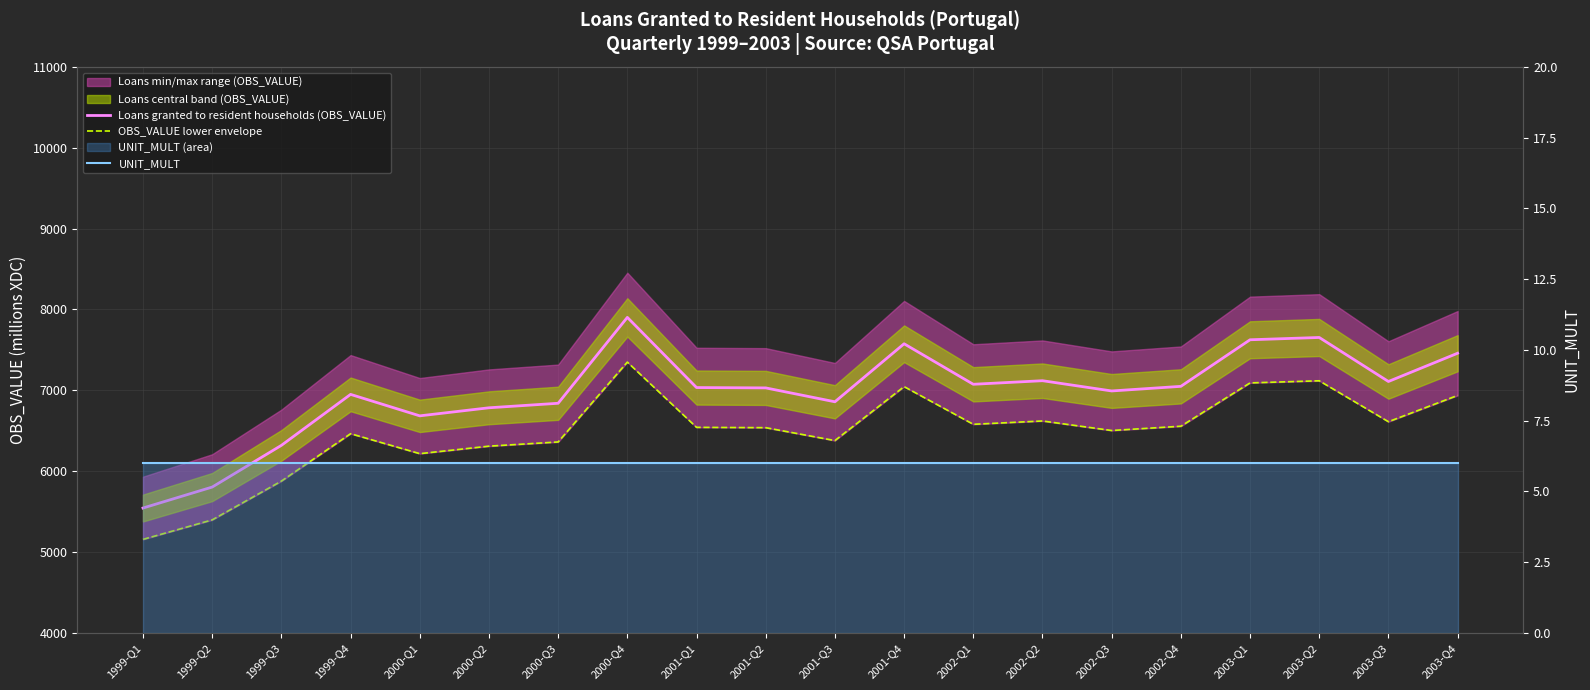

Reading left to right, transcribe all the data shown in this chart.

Loans granted to resident households (OBS_VALUE): 5542.9	5802.3	6318.4	6949.1	6683.5	6783.3	6839.1	7901.9	7033.6	7029.3	6857.6	7575.4	7074.2	7118.4	6991.6	7048.5	7625.0	7653.3	7108.6	7458.4
OBS_VALUE lower envelope: 5154.9	5396.2	5876.1	6462.7	6215.7	6308.5	6360.4	7348.7	6541.2	6537.3	6377.6	7045.1	6579.0	6620.1	6502.2	6555.1	7091.2	7117.6	6611.0	6936.3
UNIT_MULT: 6.0	6.0	6.0	6.0	6.0	6.0	6.0	6.0	6.0	6.0	6.0	6.0	6.0	6.0	6.0	6.0	6.0	6.0	6.0	6.0